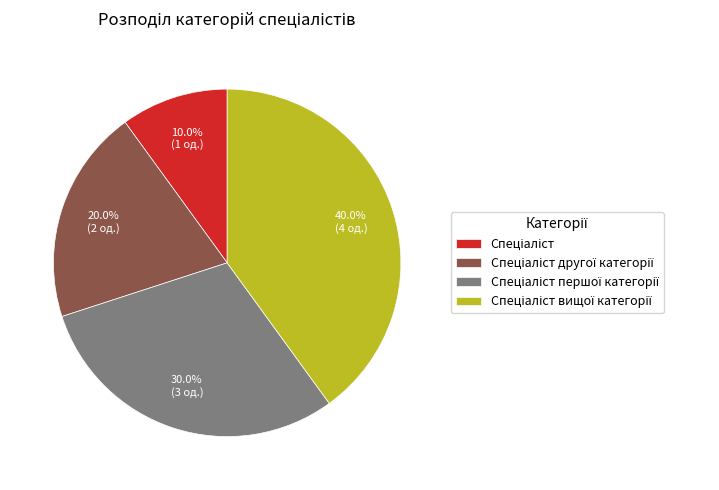

Is there a majority slice in this chart?

No